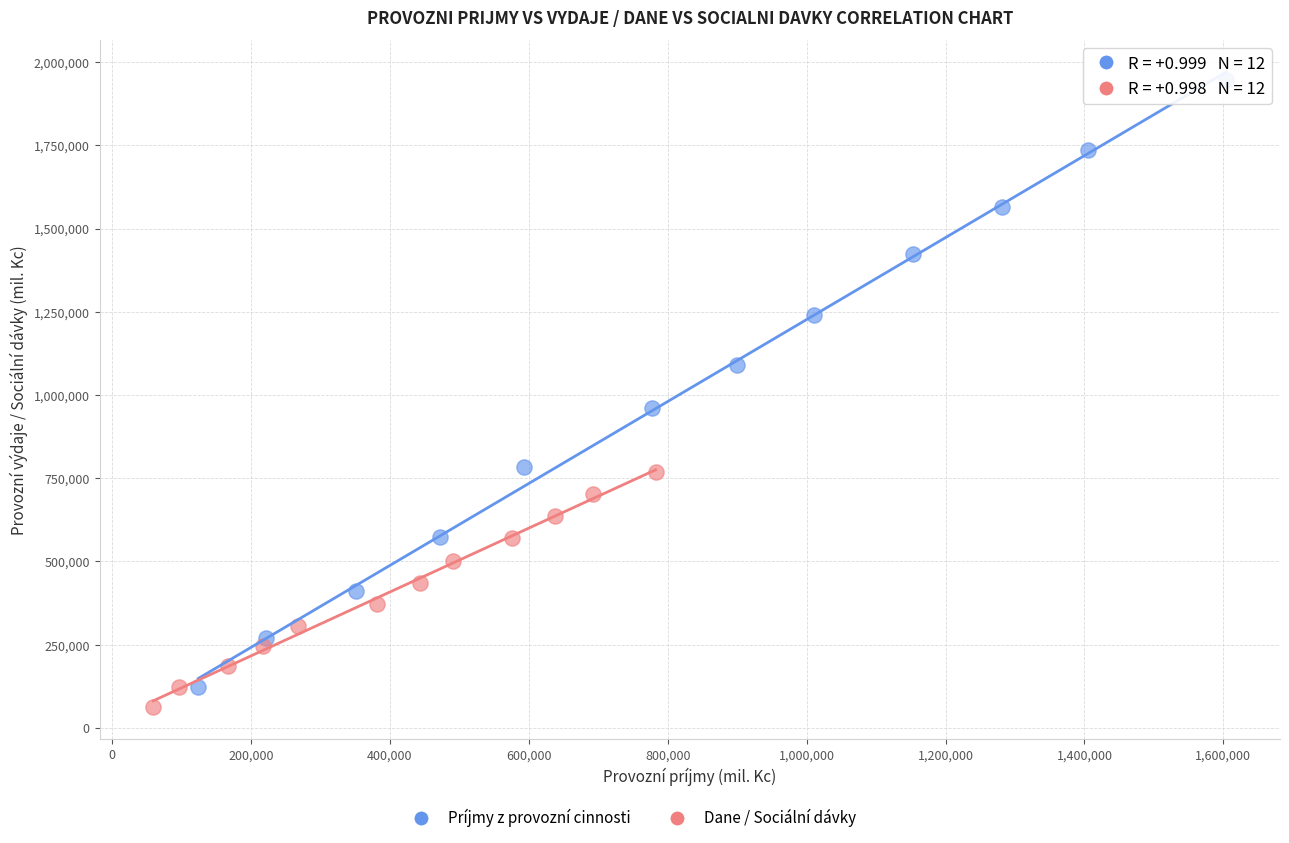

Which series has the largest Y range (max minus min)?

Príjmy z provozní cinnosti